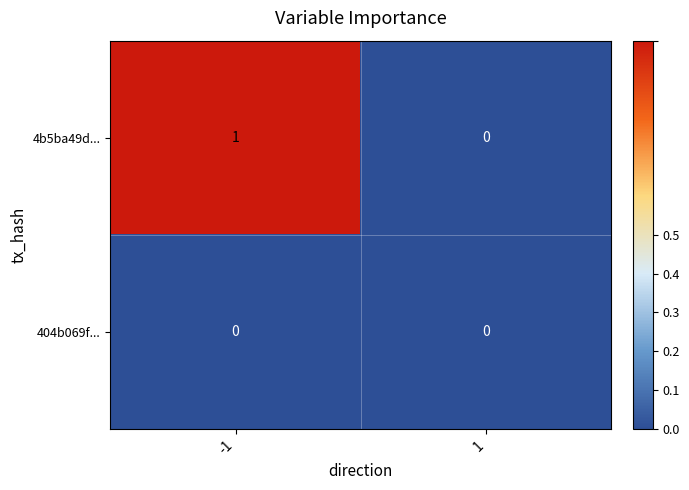

Is the value of 404b069f... at -1 greater than the value of 4b5ba49d... at -1?

No